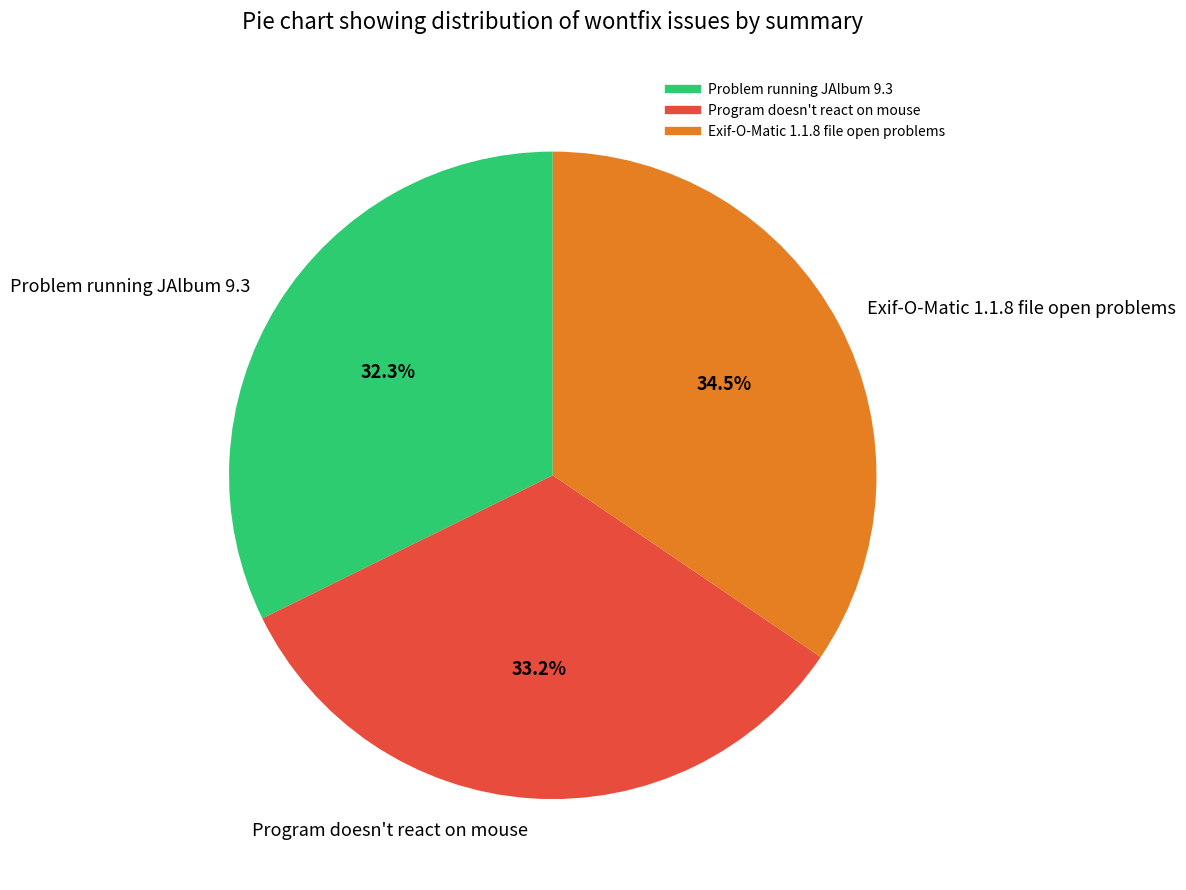

Does Program doesn't react on mouse represent more than half of the total?

No